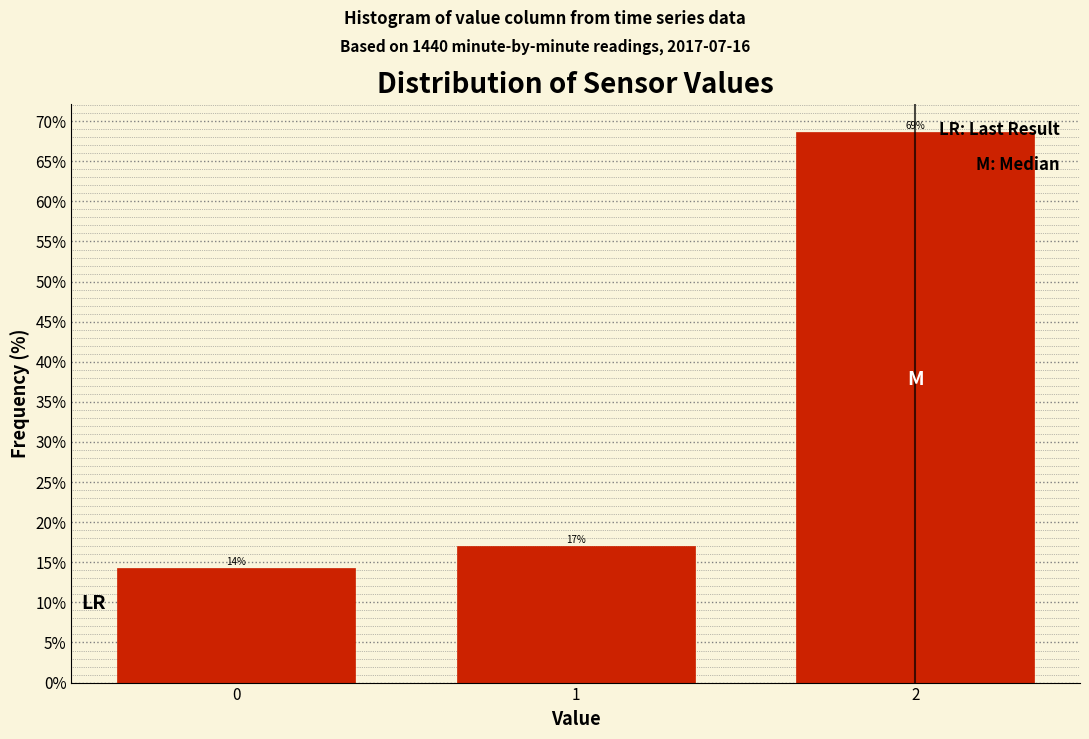

What is the smallest value displayed?

14.3